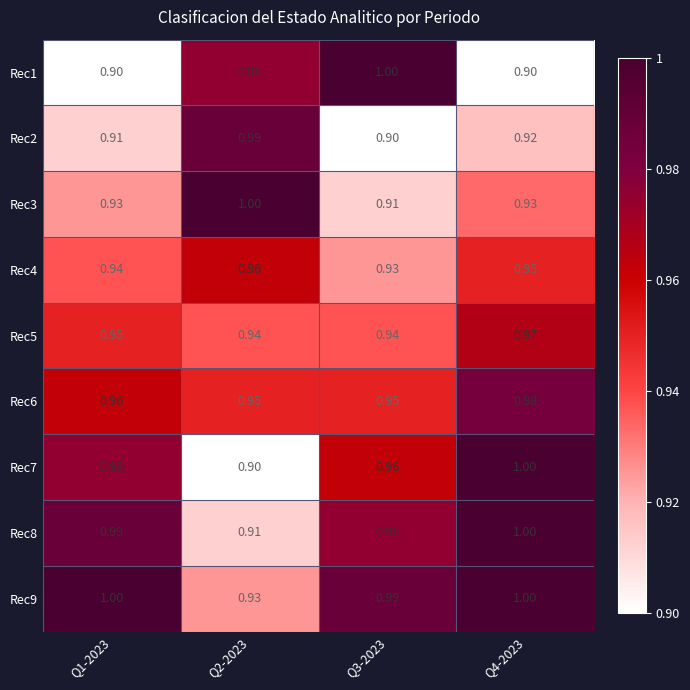

Is the value of Rec9 at Q1-2023 greater than the value of Rec2 at Q2-2023?

Yes